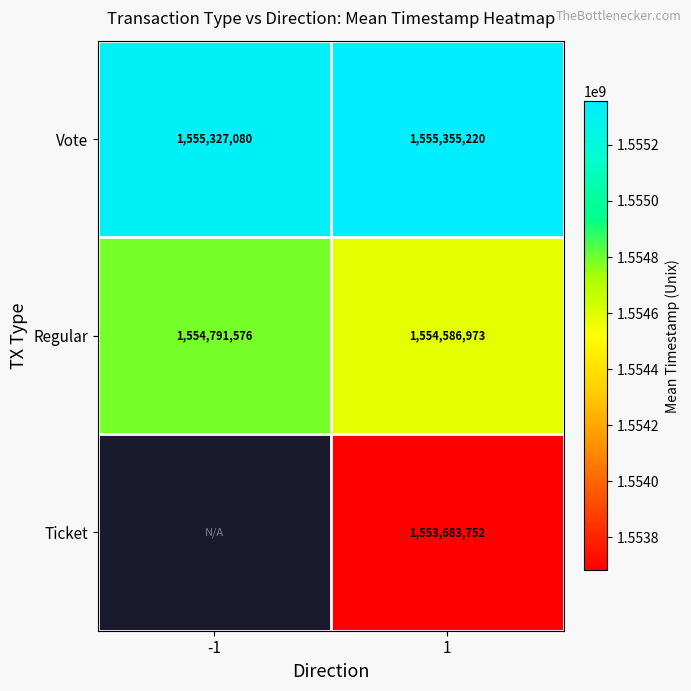

Read the Regular value at -1.

1554791576.0